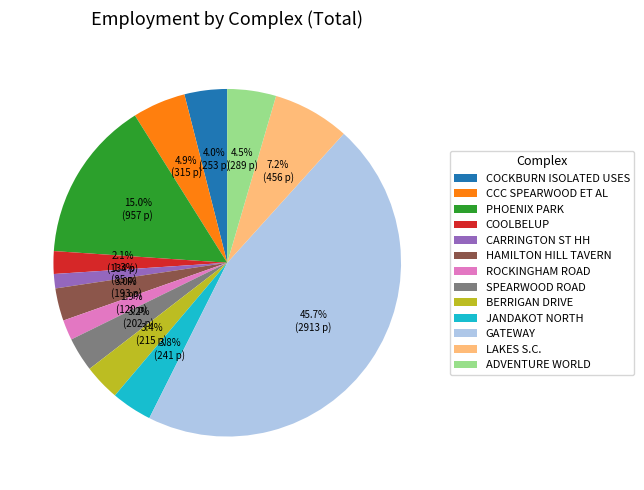

To the nearest percent, what portion does GATEWAY represent?

46%